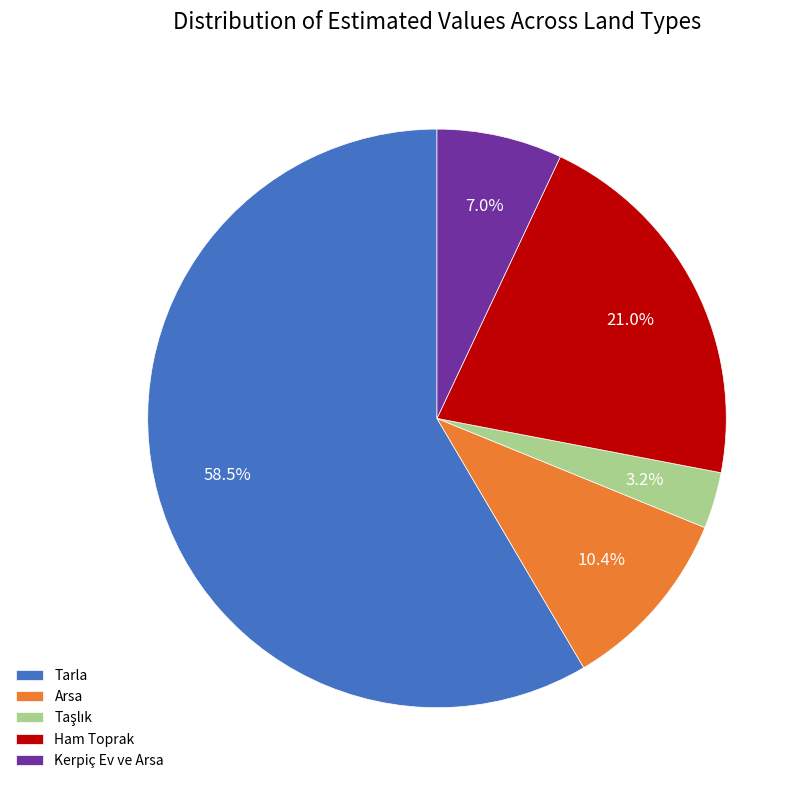

Combined, what portion of the pie is Kerpiç Ev ve Arsa and Arsa?

17.4%